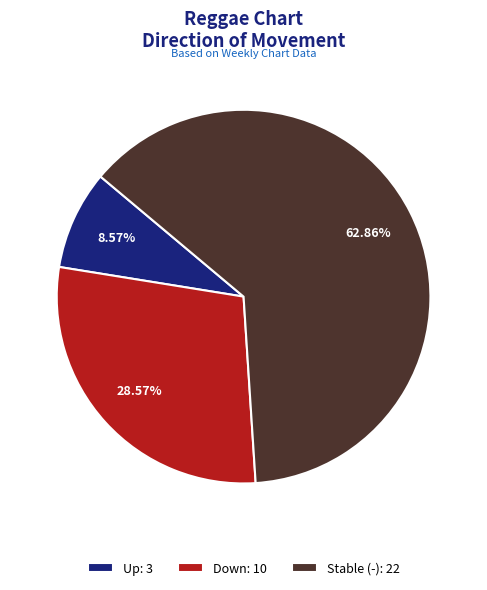

Rank the categories by value from lowest to highest.

Up: 3, Down: 10, Stable (-): 22